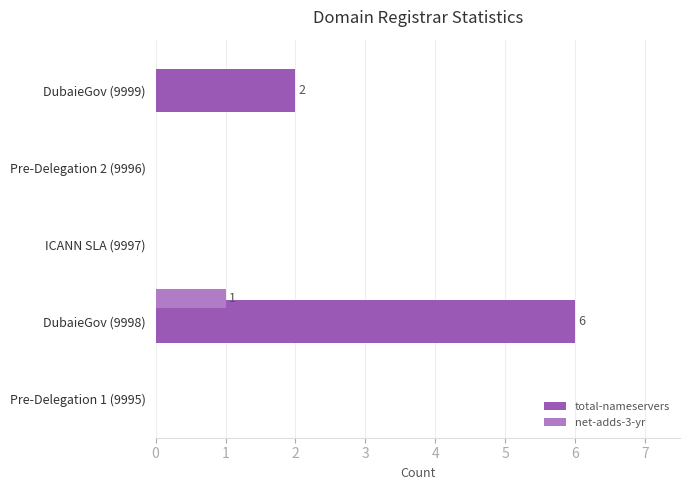

Which series has the largest total across all categories?

total-nameservers